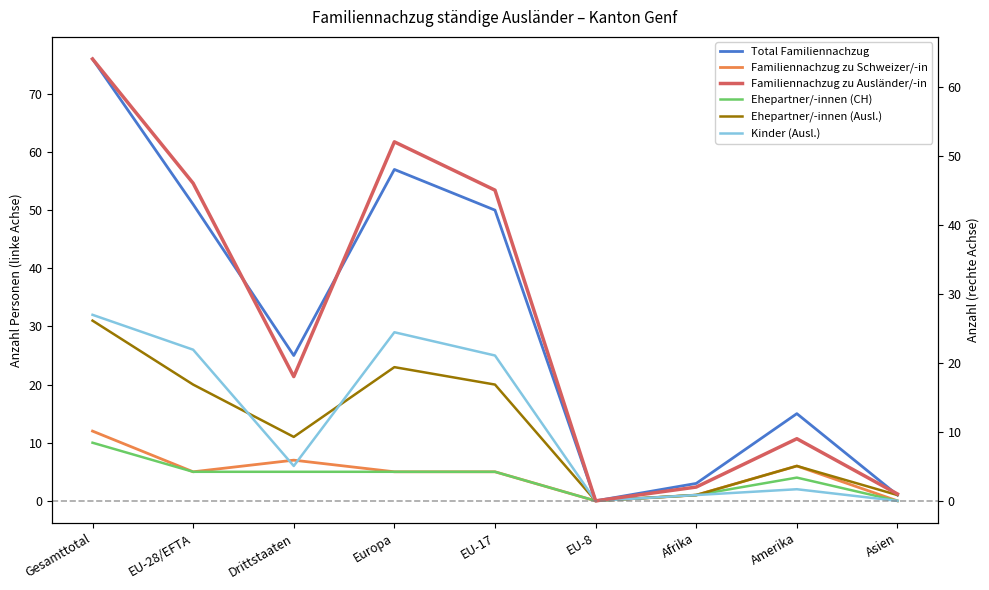

Which category has the lowest value across all series?

EU-8